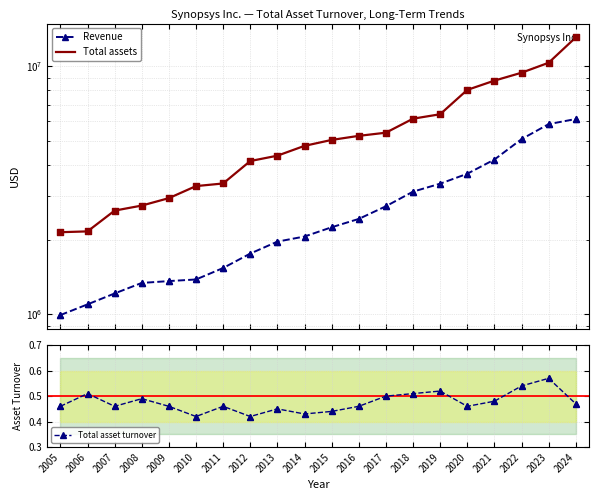

What is the total value across all series at 2016?

7662897.5